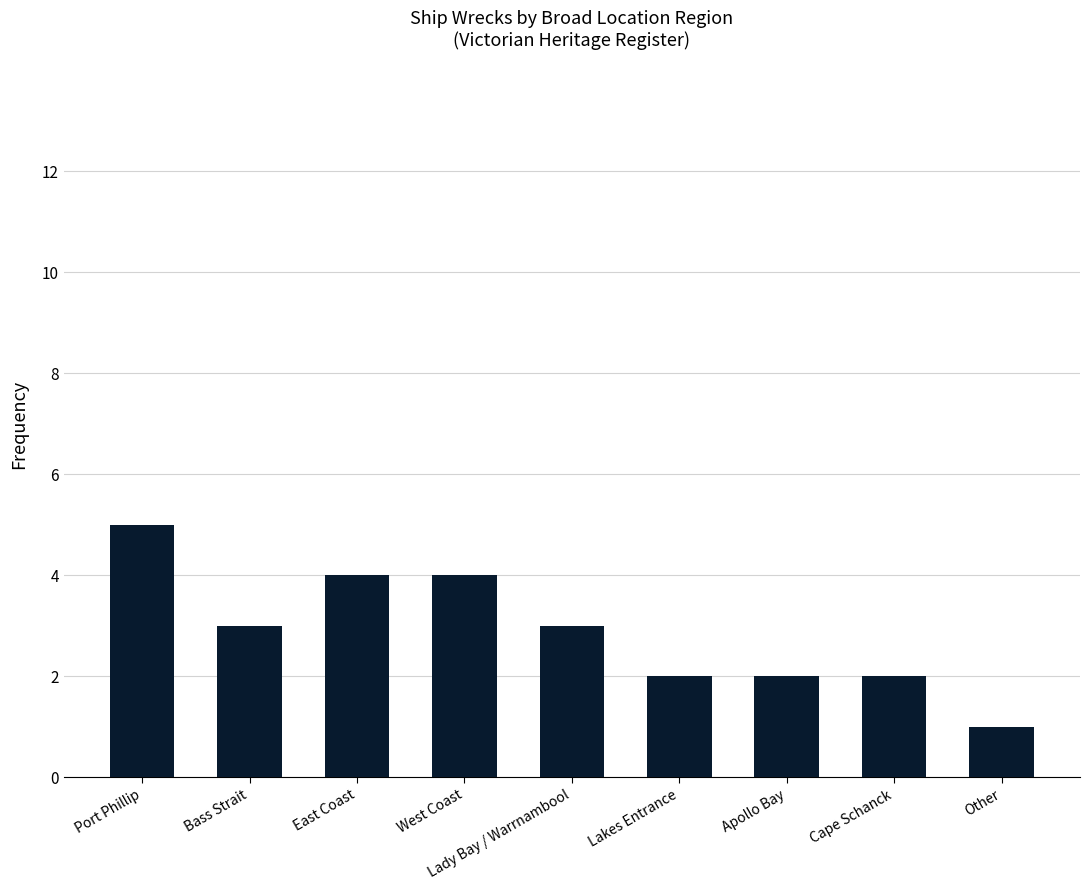

The chart shows a value of 2 at Cape Schanck. True or false?

True